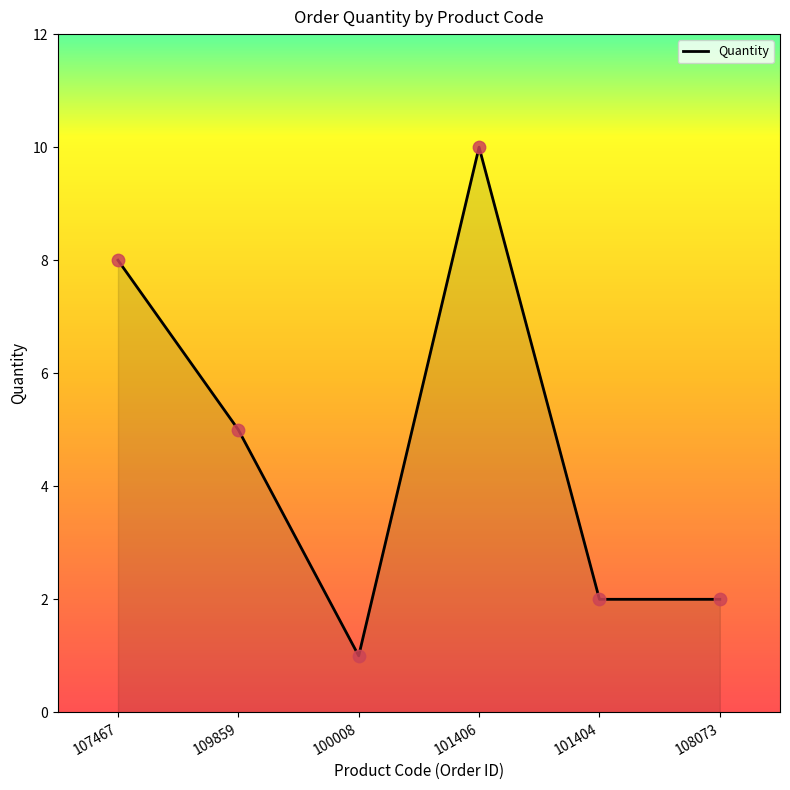

What is the change in value from 100008 to 101404?

+1